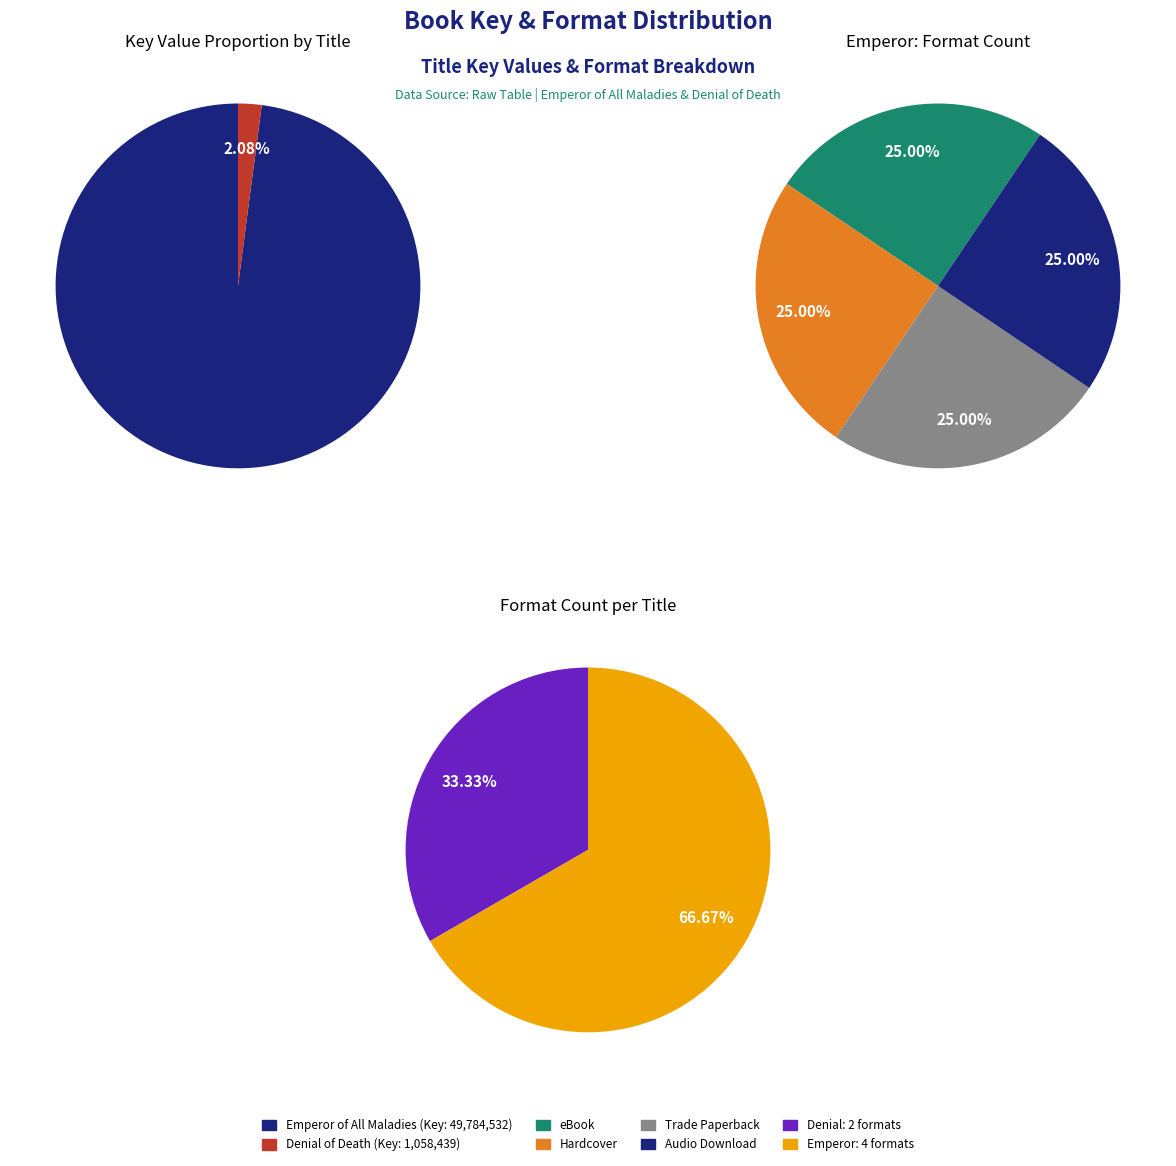

To the nearest percent, what is the difference between the largest and smallest slice percentages?

96%